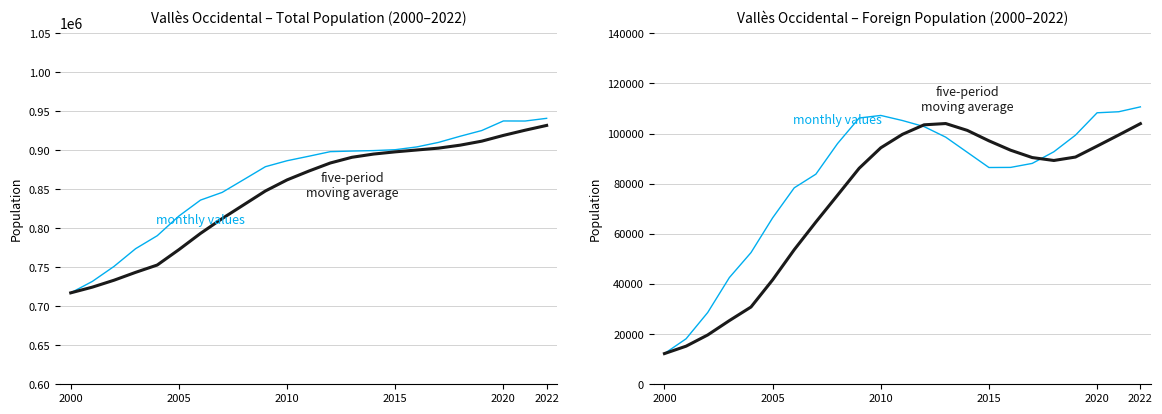

Which series has the widest spread of values?

monthly values